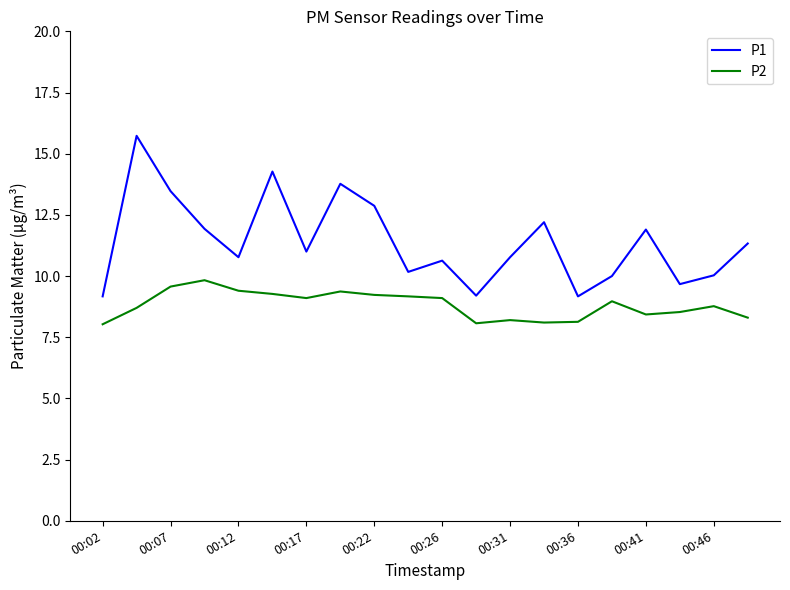

True or false: P2 and P1 intersect in this chart.

False